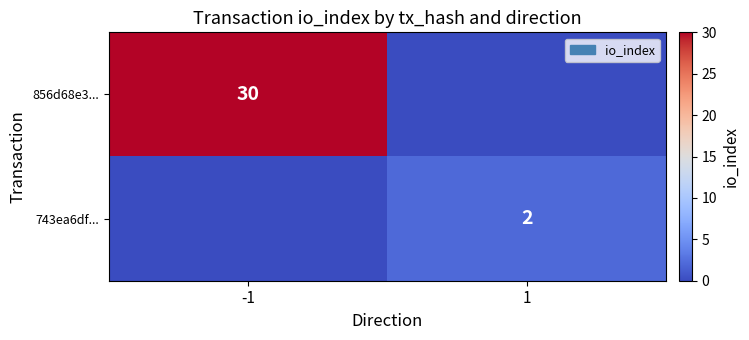

The 743ea6df... series shows 3 at 1. True or false?

False